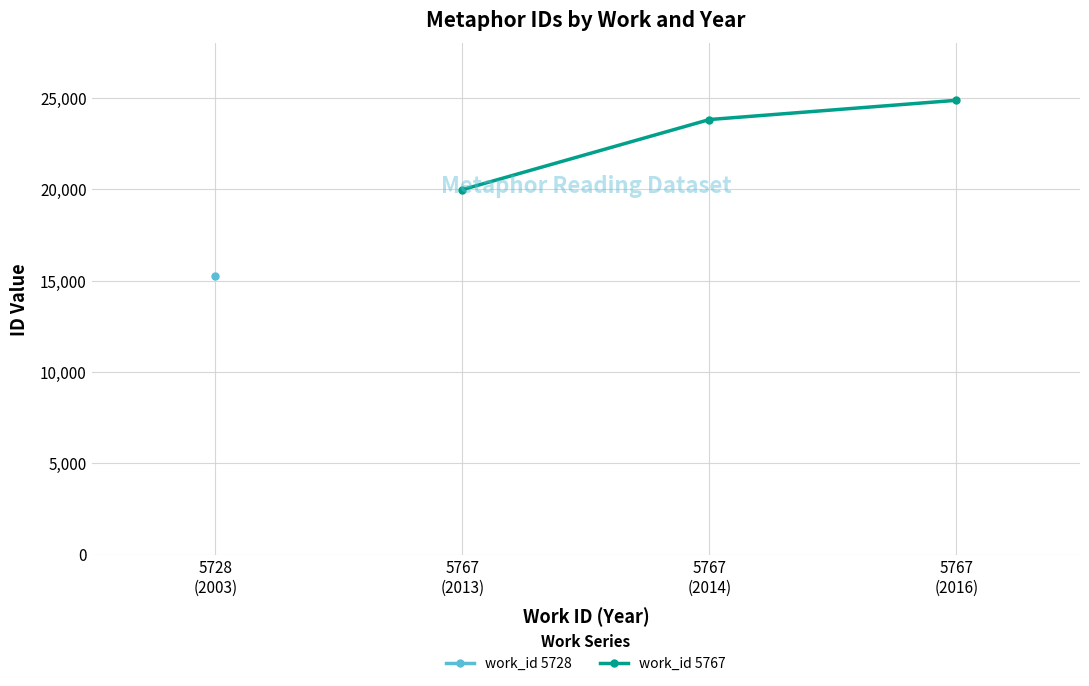

What is the maximum value for work_id 5767?

24877